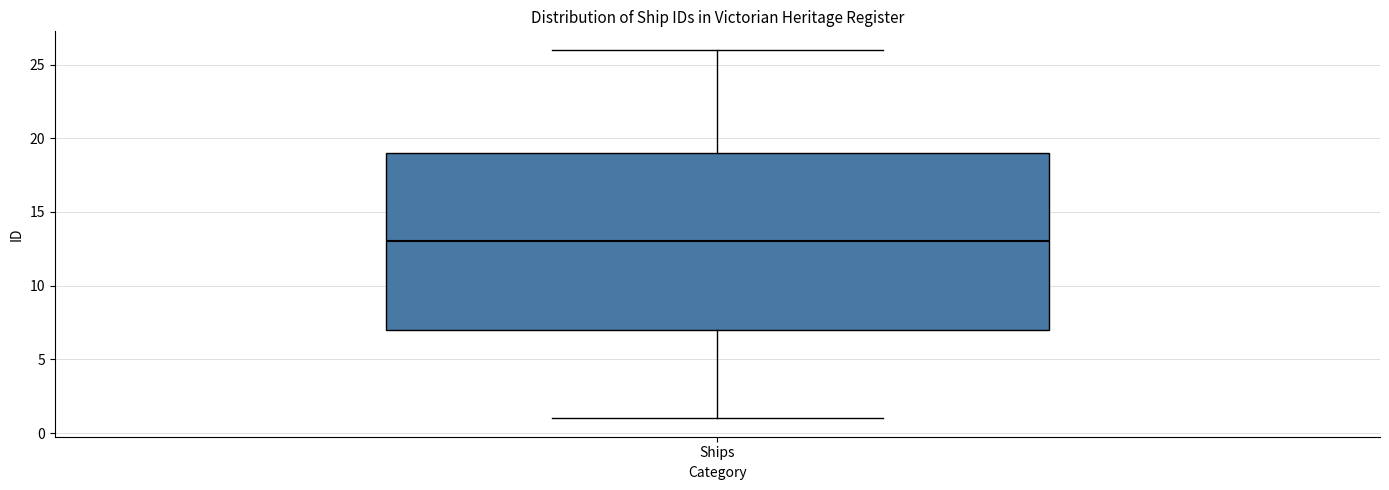

Read this box plot against the y-axis: the position of the median line, the range covered by the box, and the ends of both whiskers. The values are not printed on the chart, so give them approximately, as read against the axis.

median 13, box 7 to 19, whiskers 1 to 26